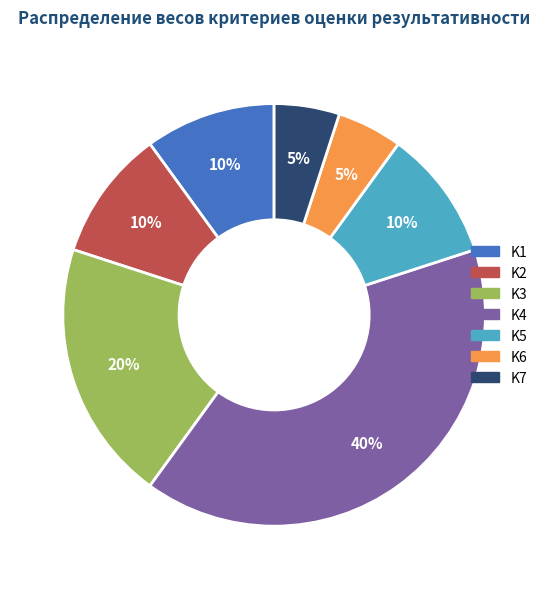

To the nearest percent, what is the combined percentage of K6 and K1?

15%